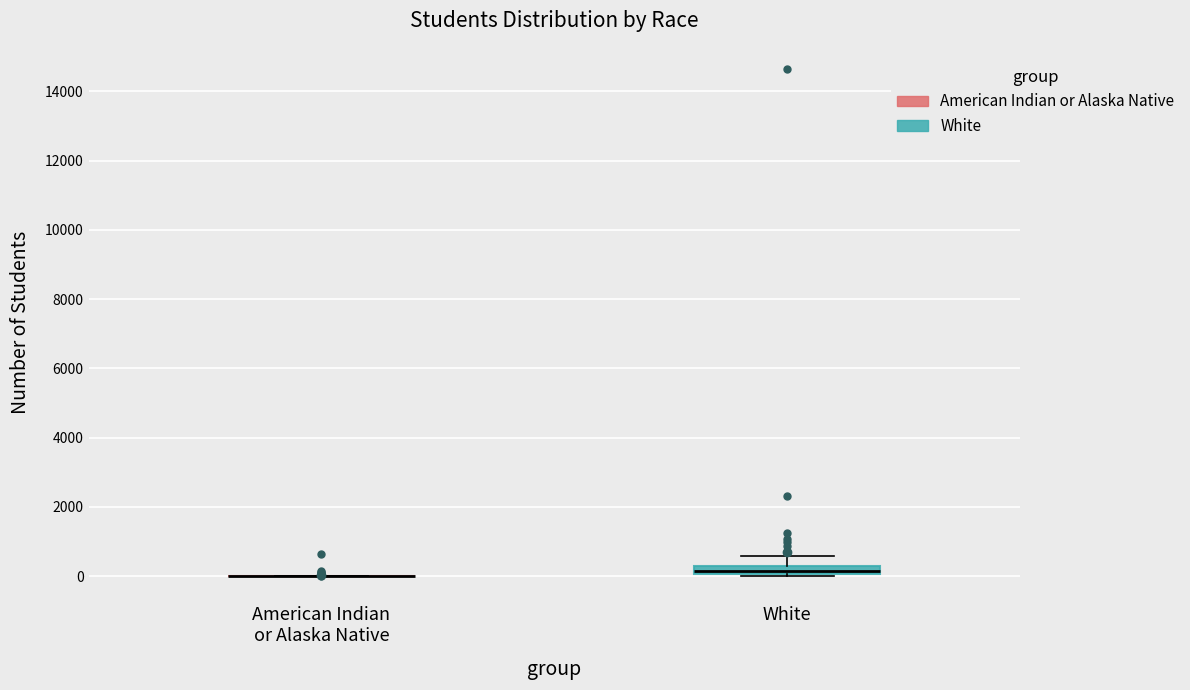

Comparing the boxes themselves (not the whiskers), which one is the tallest?

White